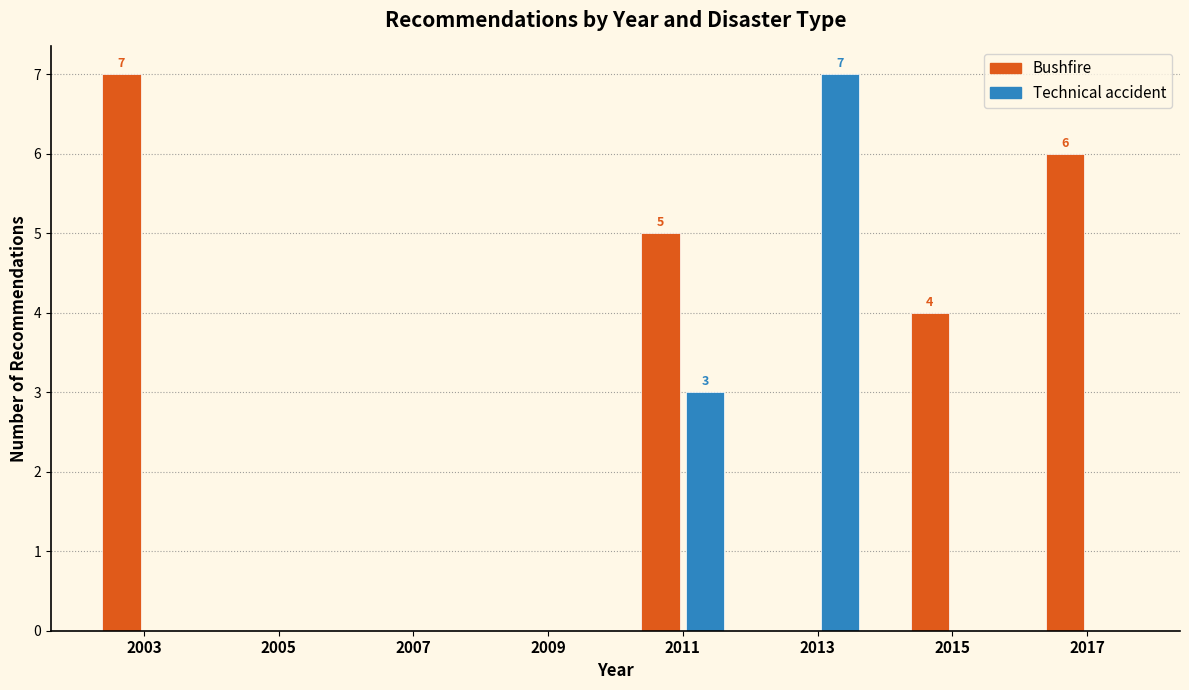

In the Technical accident series, which range on the x-axis has the tallest bar?

2012 to 2014